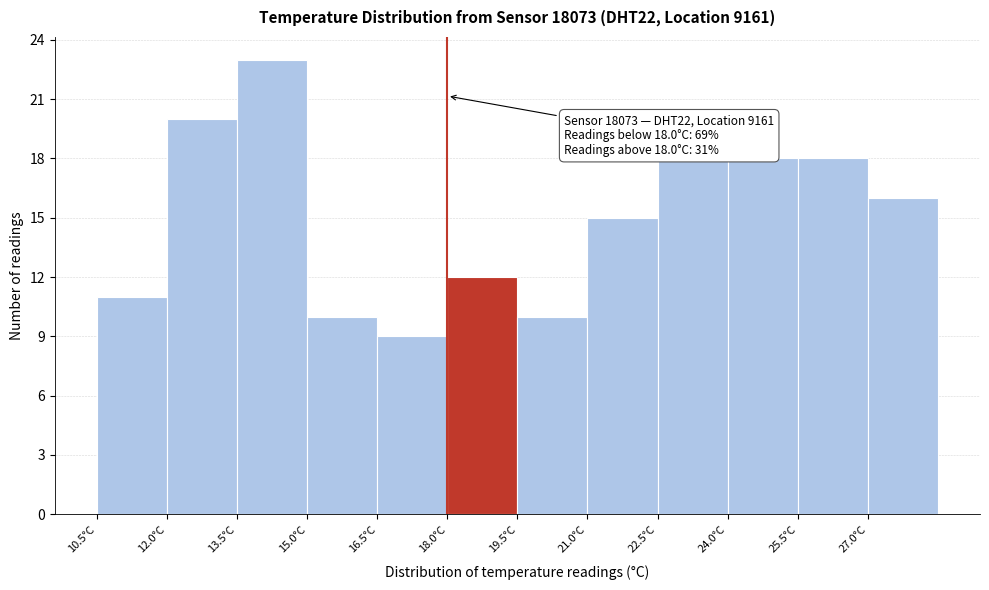

Which range on the x-axis has the tallest bar?

13.5 to 15.0